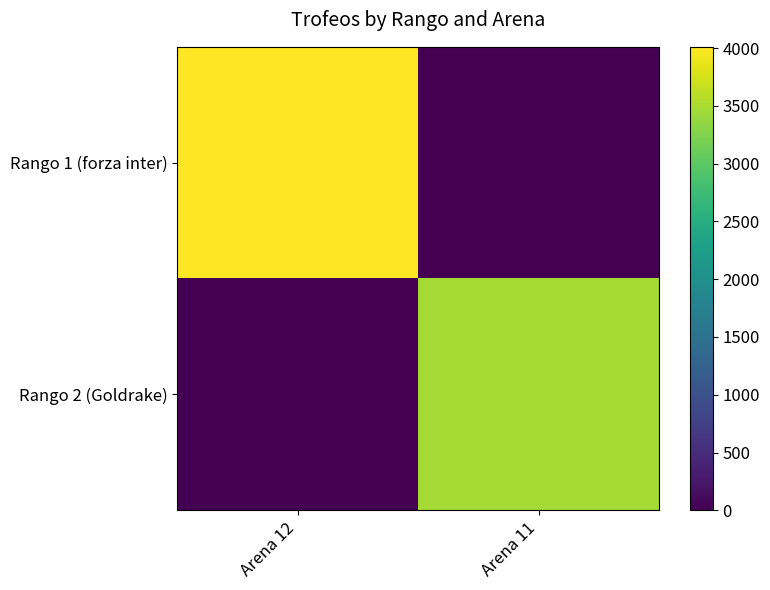

How many series are shown in this chart?

2